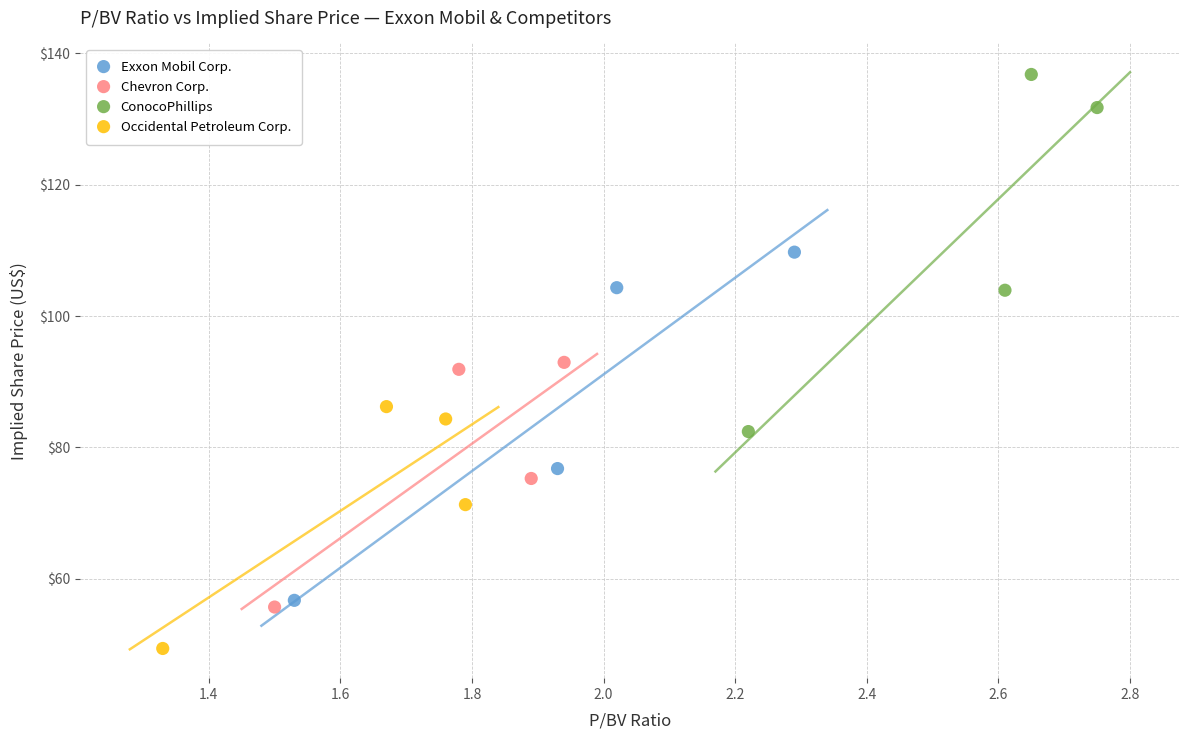

Which series contains the lowest Y value?

Occidental Petroleum Corp.